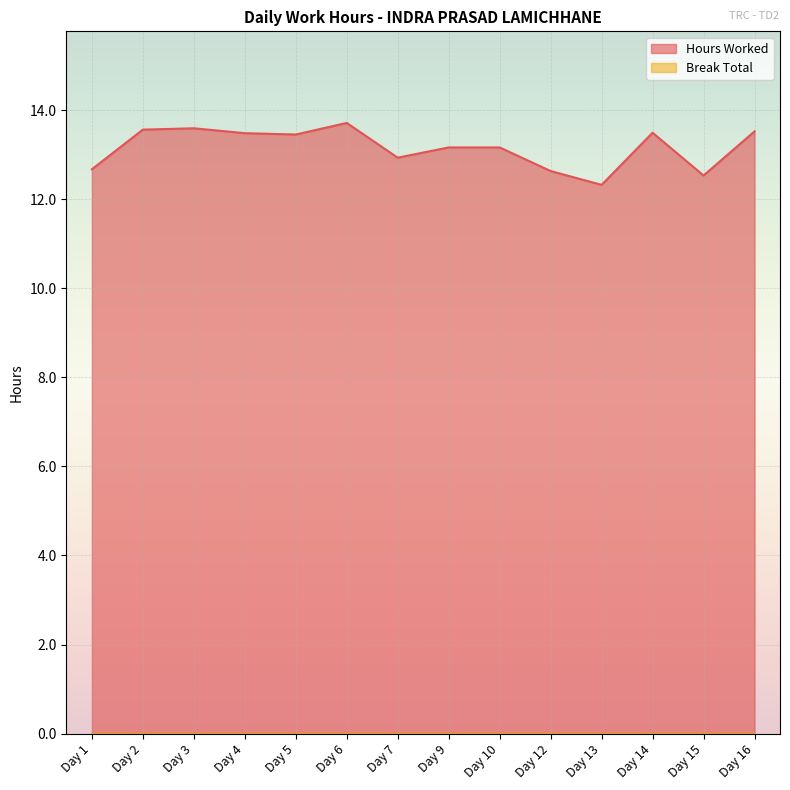

List the labels in order of value, largest first.

Day 6, Day 3, Day 2, Day 16, Day 14, Day 4, Day 5, Day 9, Day 10, Day 7, Day 1, Day 12, Day 15, Day 13